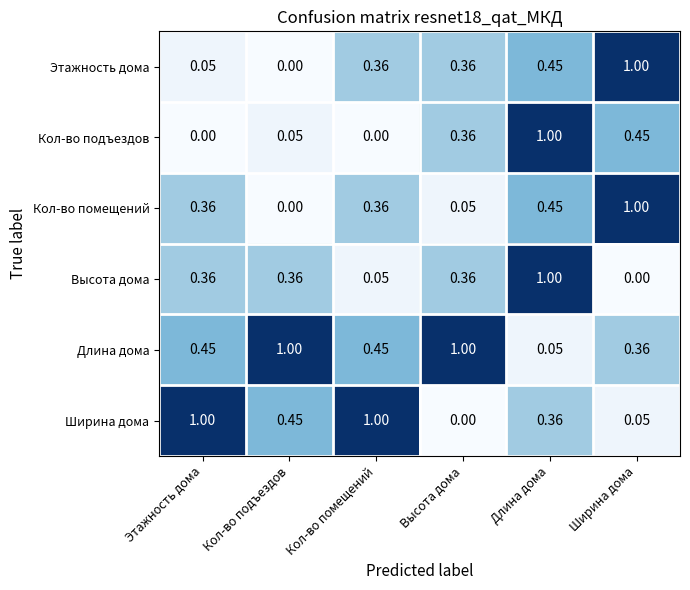

Is the value of Кол-во подъездов at Кол-во помещений greater than the value of Этажность дома at Высота дома?

No